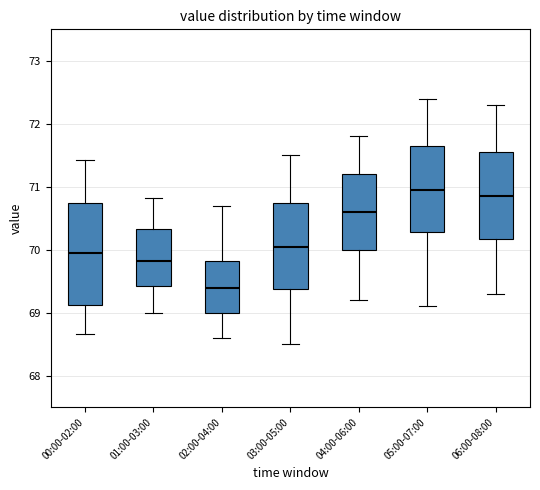

Reading left to right, read every box against the y-axis: the position of its median line, the range the box covers, and the ends of its whiskers. The values are not printed on the chart, so give them approximately, as read against the axis.

00:00-02:00: median 69.9, box 69.1 to 70.7, whiskers 68.7 to 71.4
01:00-03:00: median 69.8, box 69.4 to 70.3, whiskers 69.0 to 70.8
02:00-04:00: median 69.4, box 69.0 to 69.8, whiskers 68.6 to 70.7
03:00-05:00: median 70.1, box 69.4 to 70.8, whiskers 68.5 to 71.5
04:00-06:00: median 70.6, box 70.0 to 71.2, whiskers 69.2 to 71.8
05:00-07:00: median 71.0, box 70.3 to 71.7, whiskers 69.1 to 72.4
06:00-08:00: median 70.9, box 70.2 to 71.6, whiskers 69.3 to 72.3